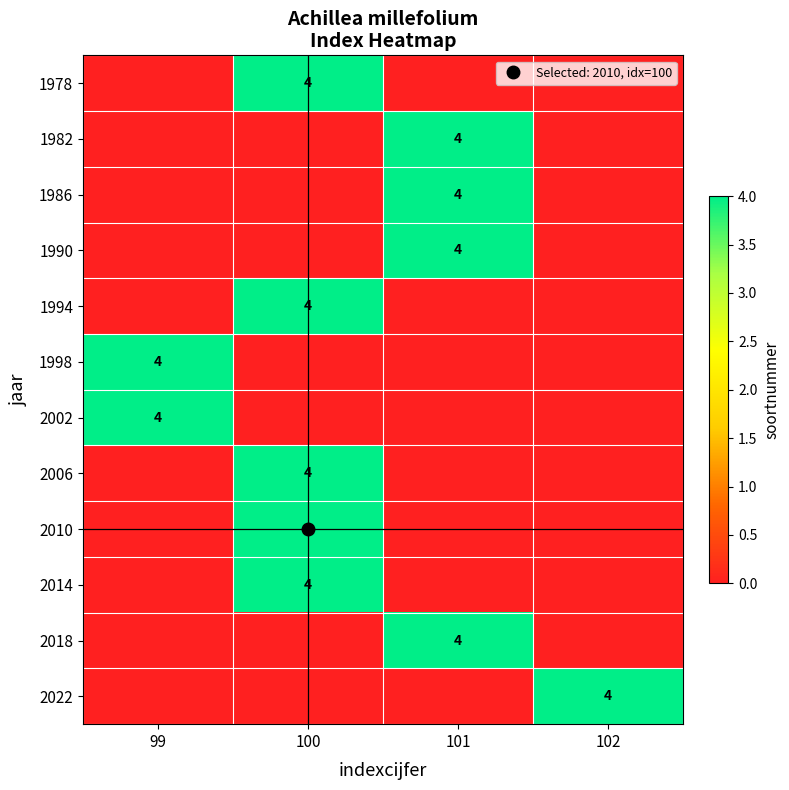

List the labels in order of 1994 value, smallest first.

99, 101, 102, 100